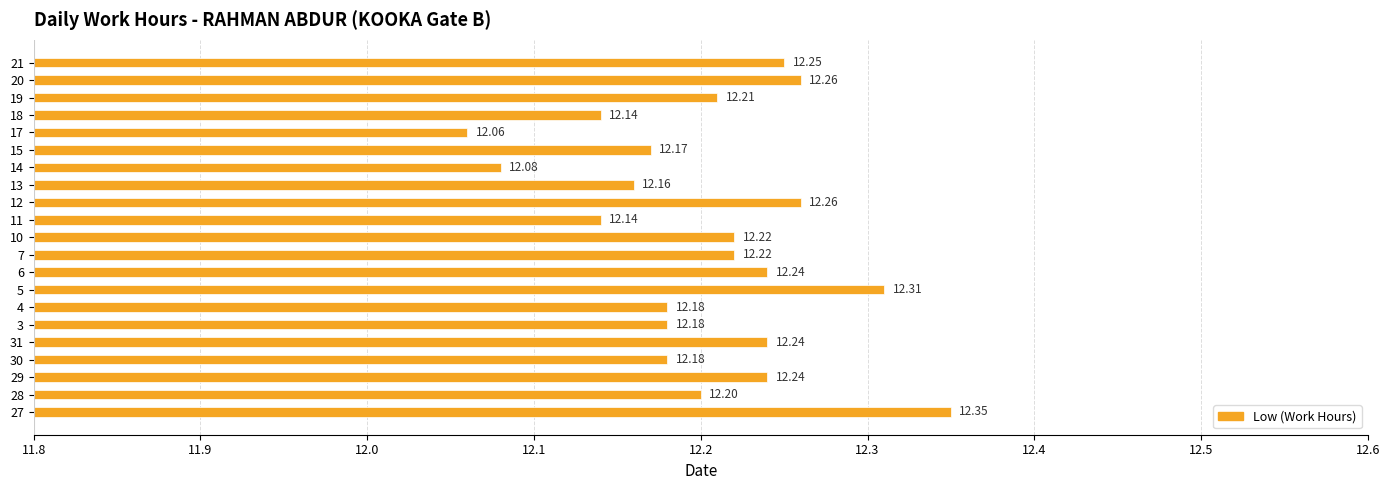

Which has a higher value, 31 or 30?

31